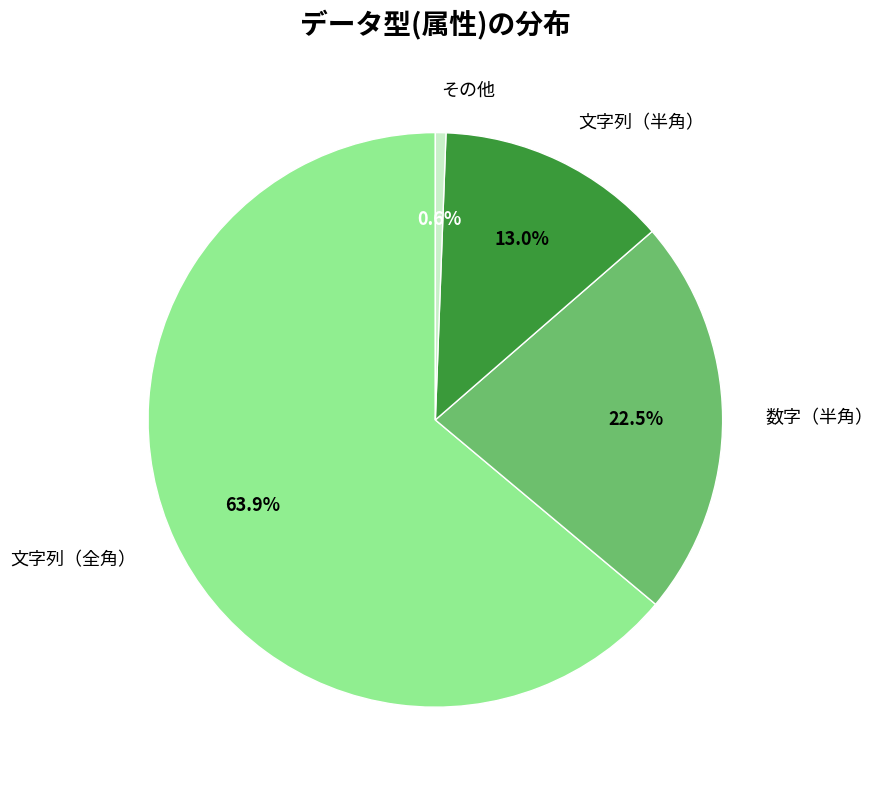

Rank the categories by value from lowest to highest.

その他, 文字列（半角）, 数字（半角）, 文字列（全角）